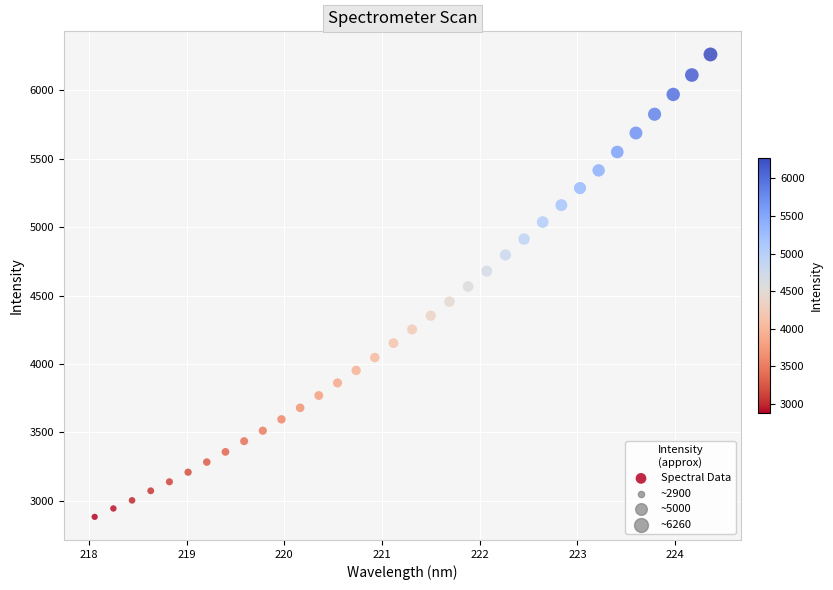

What is the range of Y values (max minus min)?

3382.2